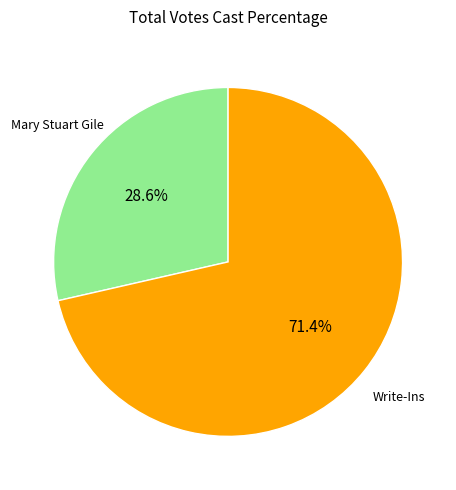

Does any single category account for the majority?

Yes